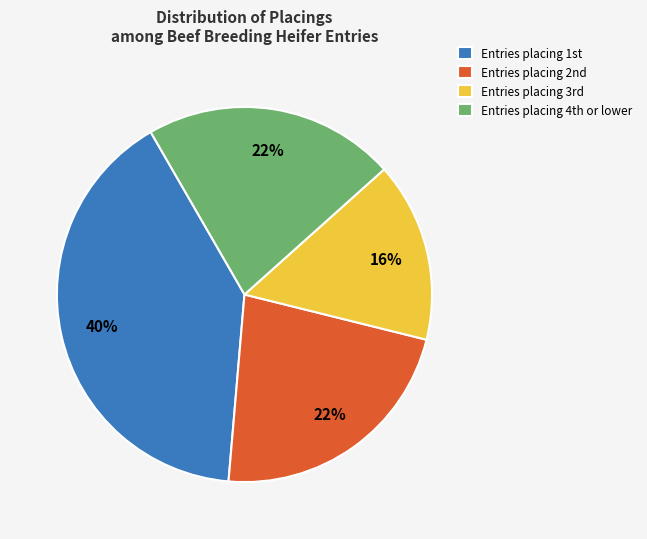

To the nearest percent, what is the average slice percentage?

25%